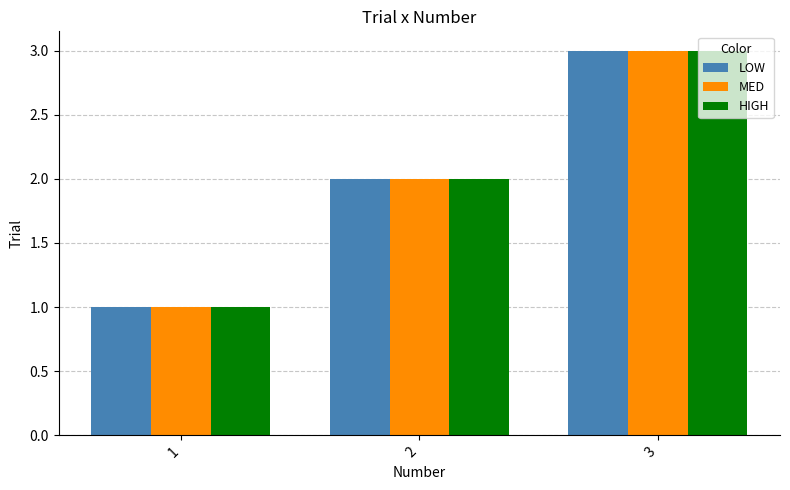

Is the value of HIGH at 3 greater than the value of LOW at 1?

Yes